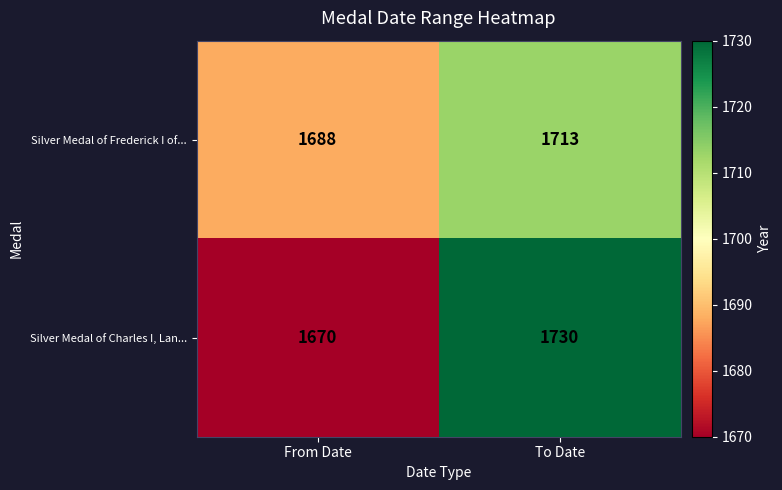

The value of Silver Medal of Charles I, Lan... at To Date is 1730. True or false?

True